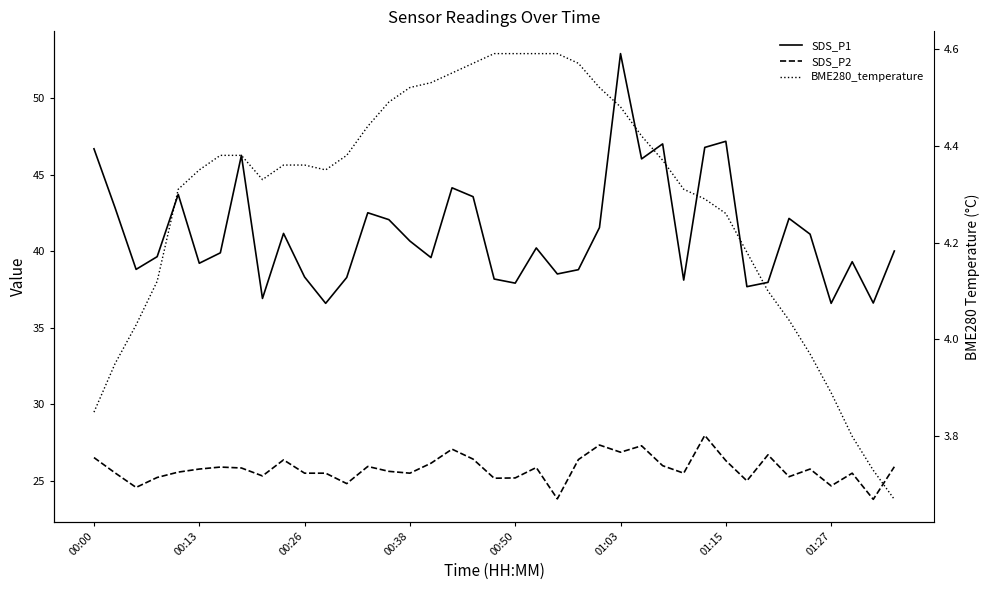

How many data points in BME280_temperature are less than 4?

7